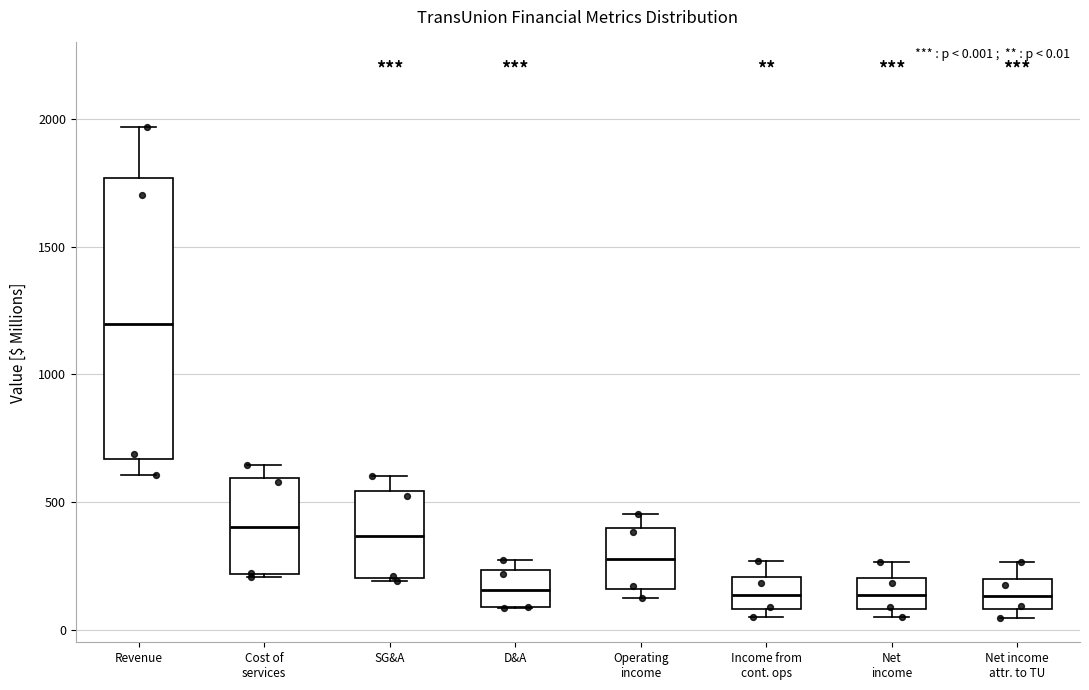

Which box is the tallest, from its lower edge to its upper edge?

Revenue